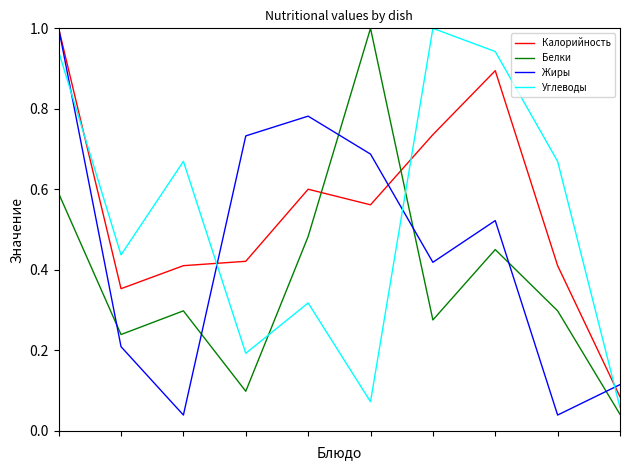

True or false: Жиры and Углеводы intersect in this chart.

True